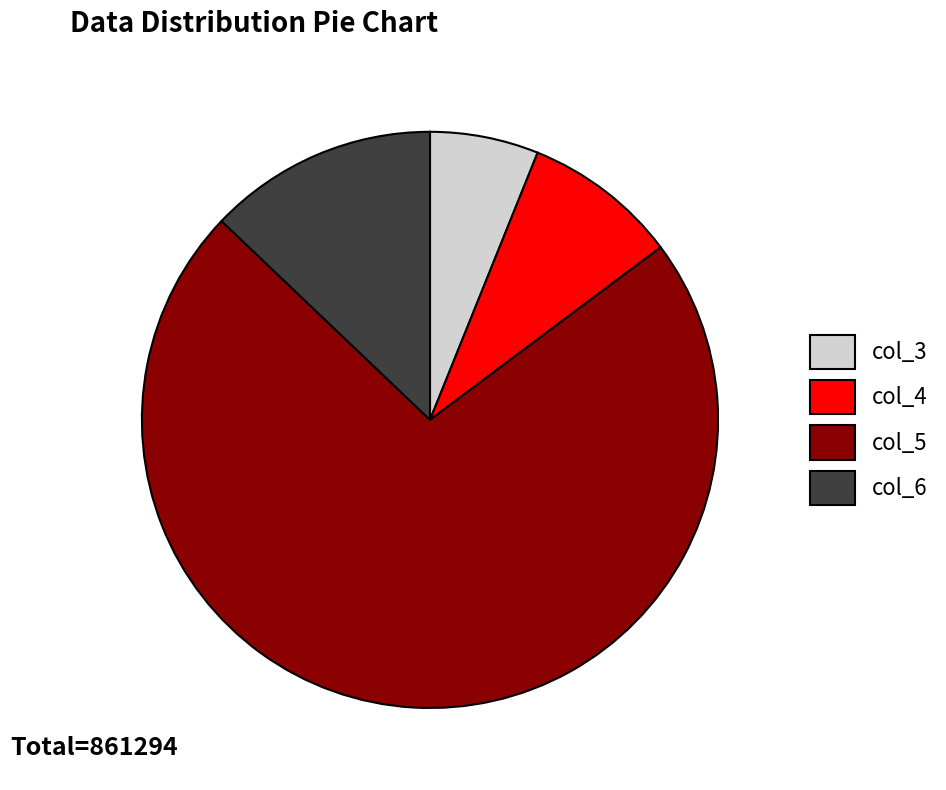

Count the number of slices in the pie.

4